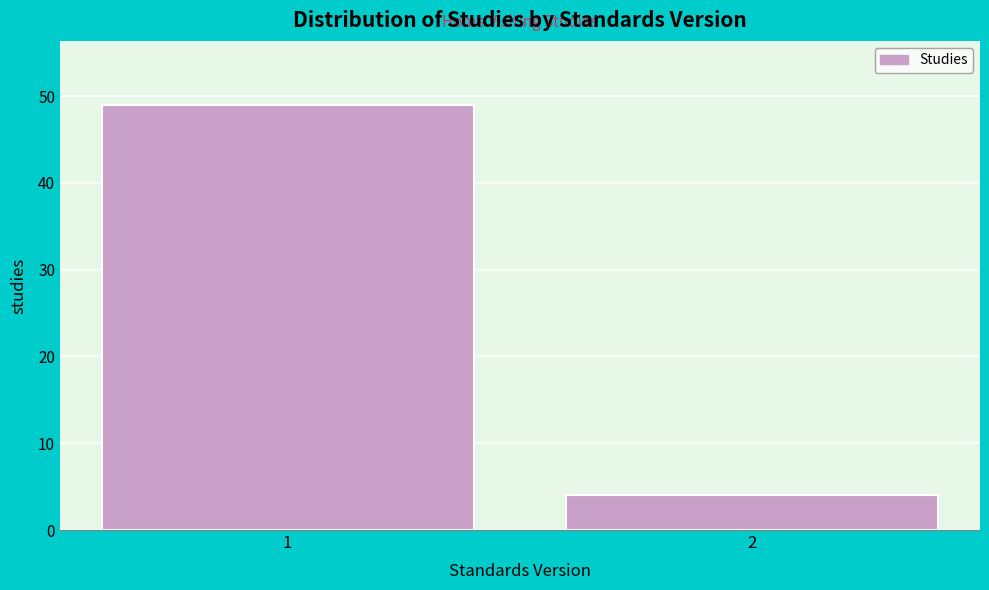

Reading left to right, extract all data points from this chart.

49	4